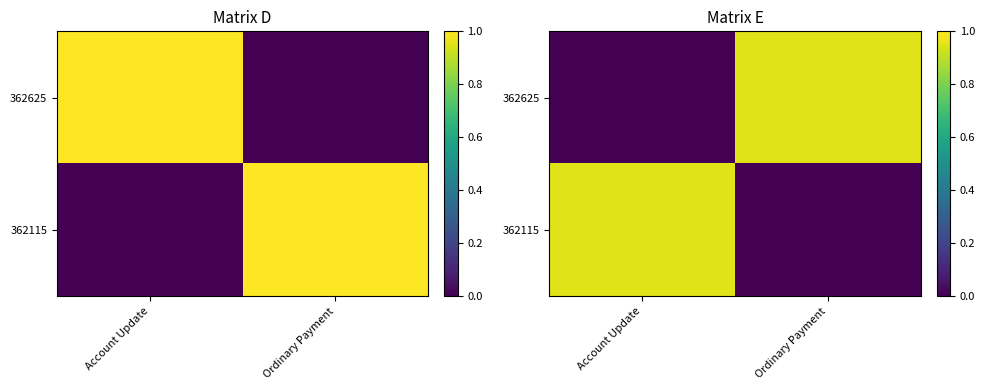

List the series in order of their peak value, lowest first.

362625, 362115